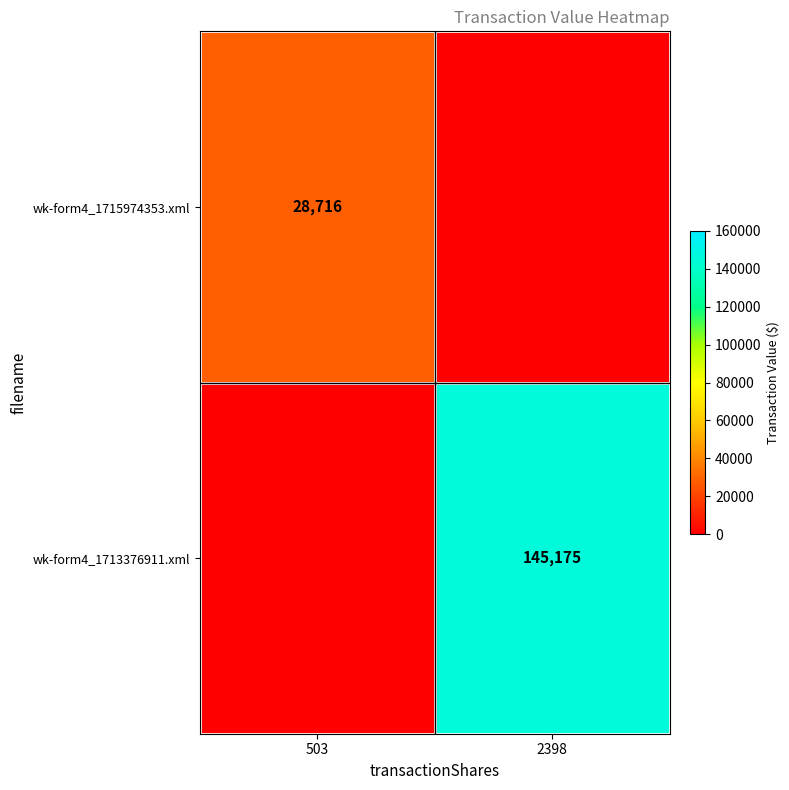

Is it true that wk-form4_1715974353.xml equals 50244 at 503?

False